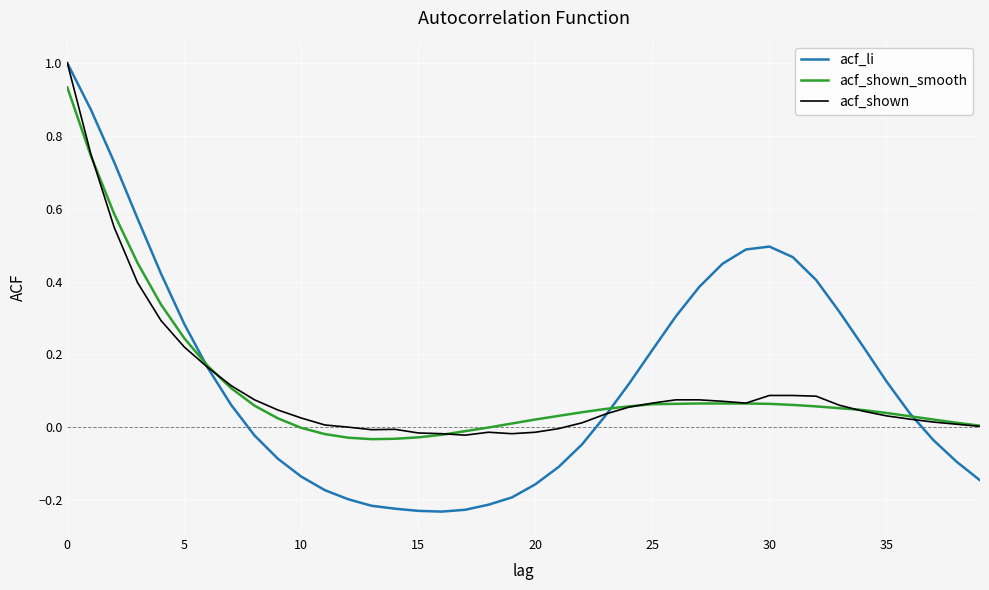

What is the greatest value displayed?

1.0